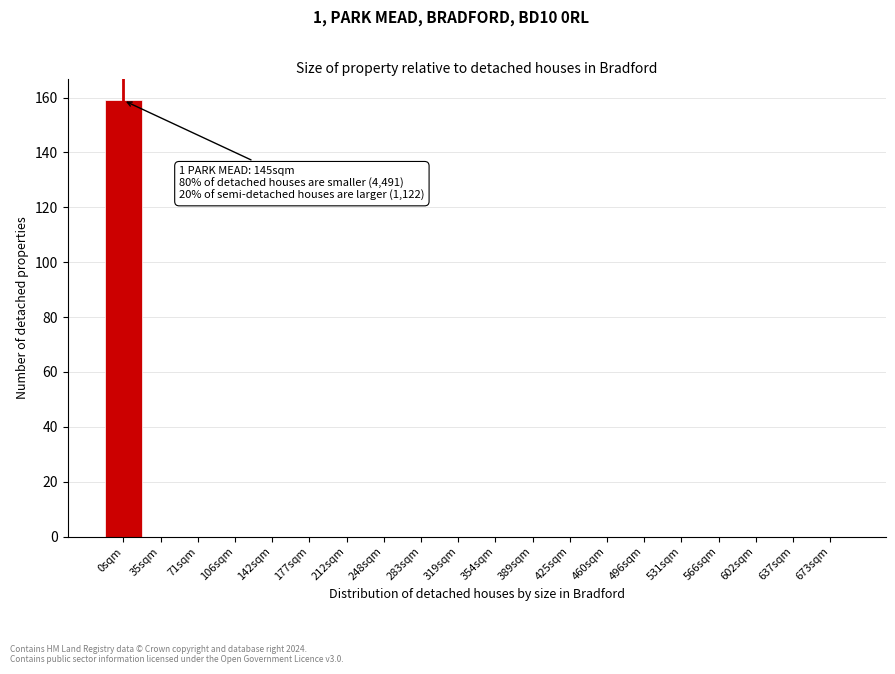

Reading left to right, extract all data points from this chart.

0sqm=159	35sqm=0	71sqm=0	106sqm=0	142sqm=0	177sqm=0	212sqm=0	248sqm=0	283sqm=0	319sqm=0	354sqm=0	389sqm=0	425sqm=0	460sqm=0	496sqm=0	531sqm=0	566sqm=0	602sqm=0	637sqm=0	673sqm=0